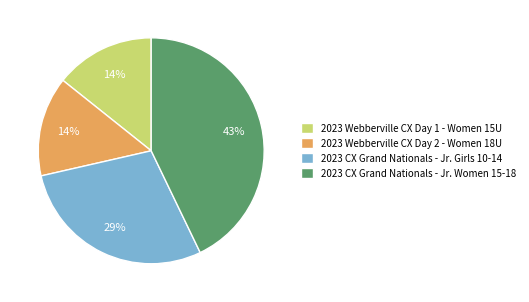

Is it true that 2023 CX Grand Nationals - Jr. Girls 10-14 is 29% of the pie?

True